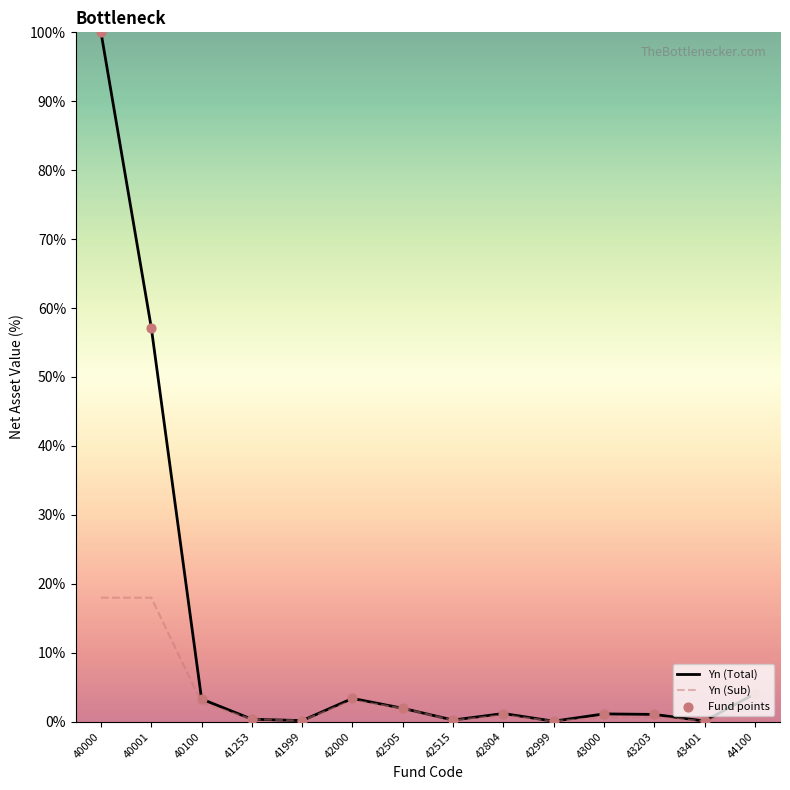

What is the total value across all series at 40001?

75.1